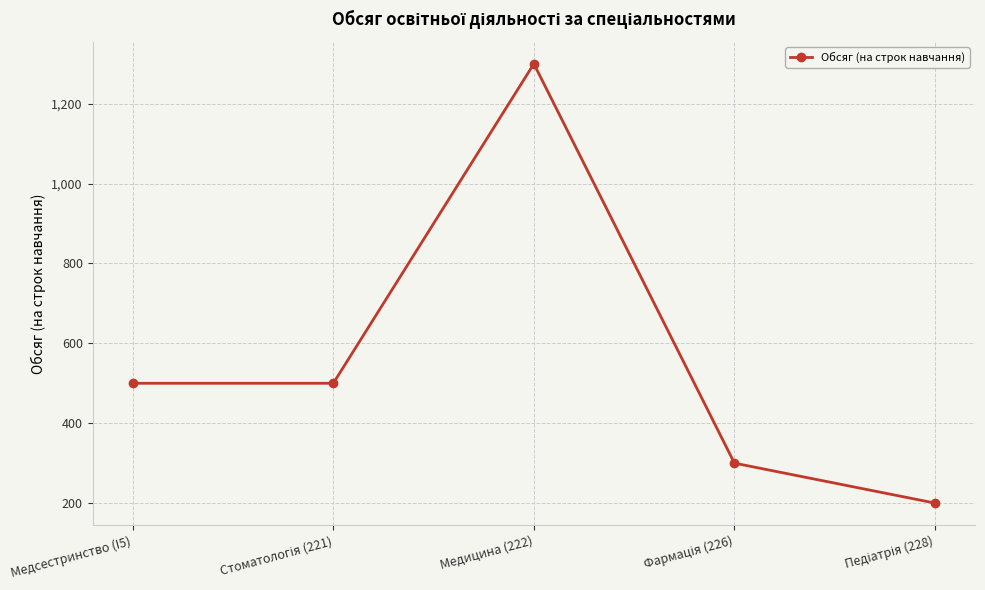

Is this an area chart (filled region under the line)?

No